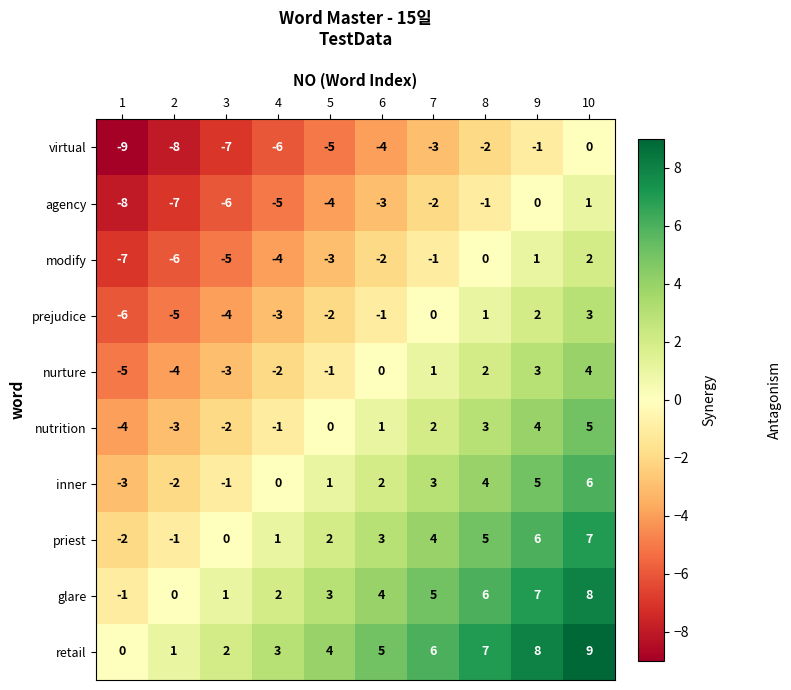

At 9, list the series in order from largest to smallest.

retail, glare, priest, inner, nutrition, nurture, prejudice, modify, agency, virtual